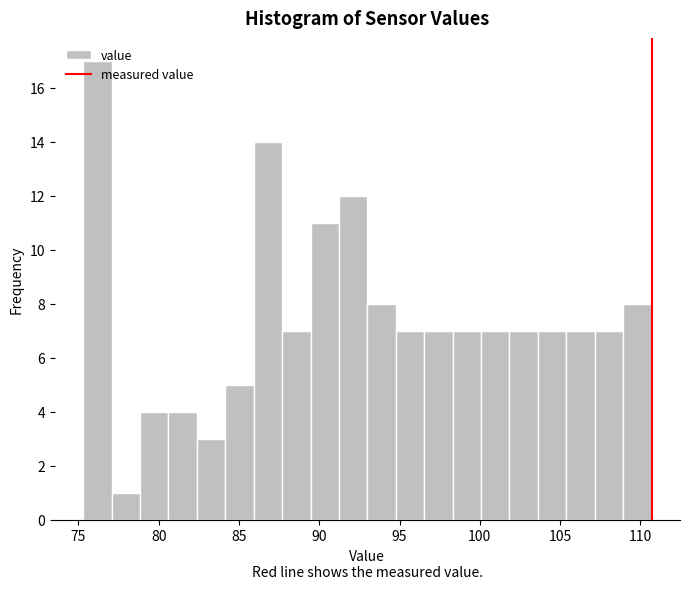

Around what value on the x-axis is the tallest bar? Give the approximate position of its centre, as read against the axis.

76.0